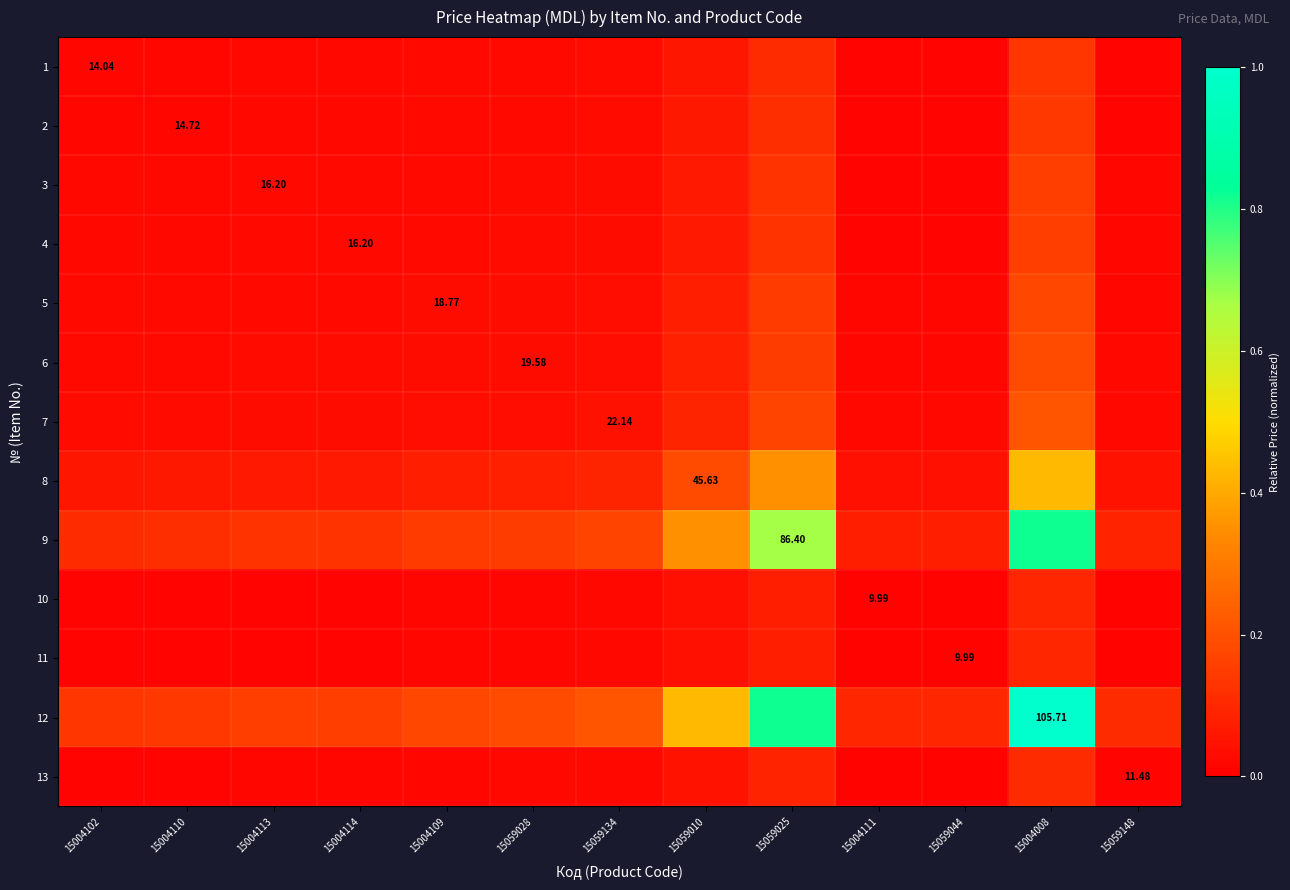

True or false: 11 has a value of 0.0 at 15059044.

True